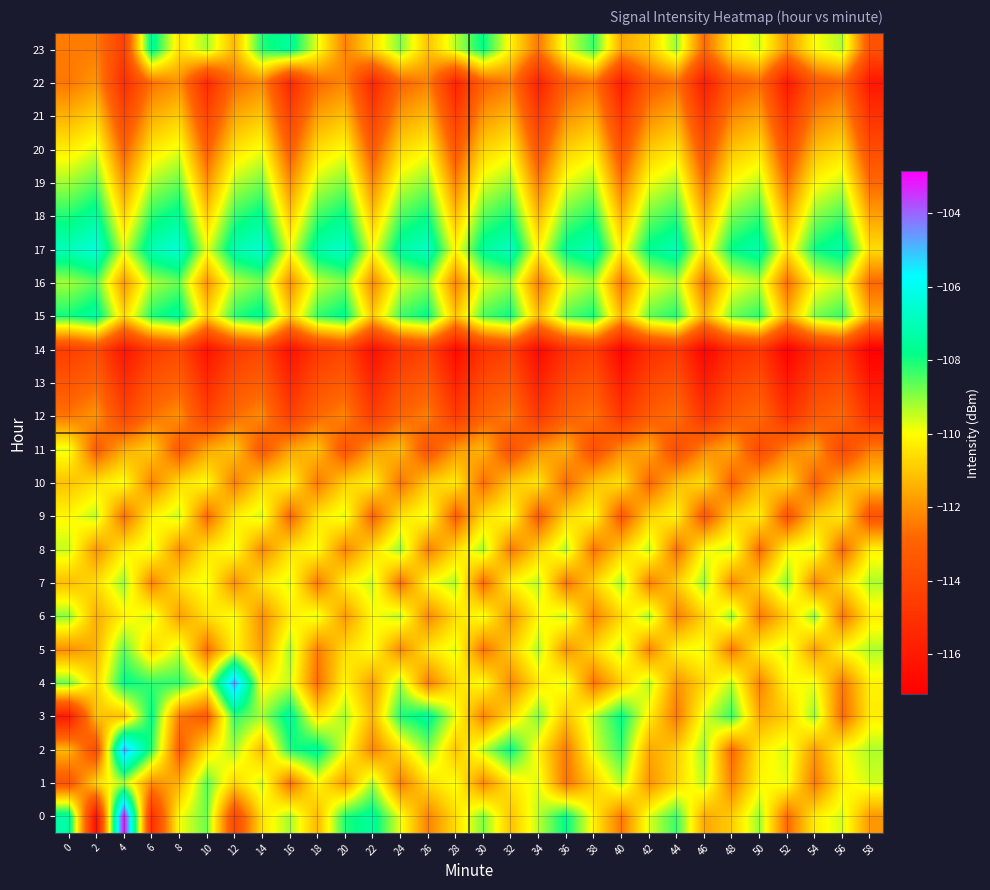

Rank the series by their maximum value, from lowest to highest.

14, 13, 12, 22, 21, 10, 11, 20, 9, 8, 6, 7, 1, 5, 16, 19, 18, 3, 23, 15, 17, 2, 4, 0